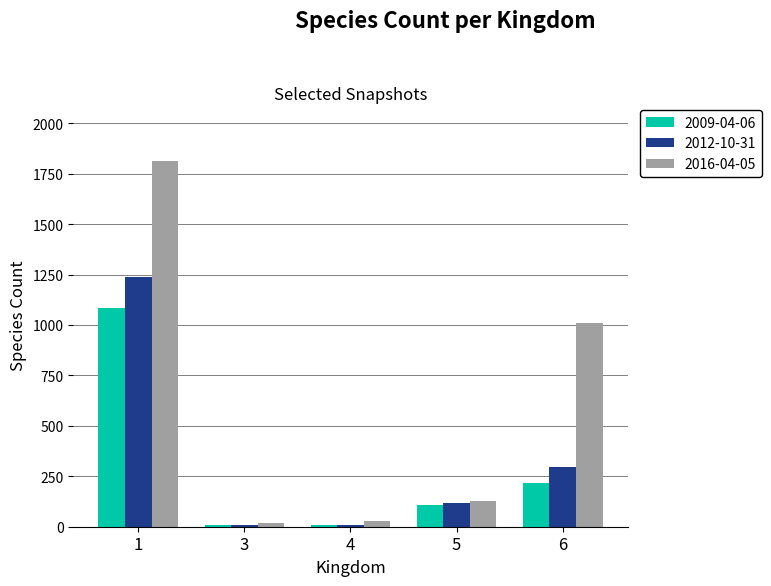

What is the difference between the 2012-10-31 values at 6 and 1?

943